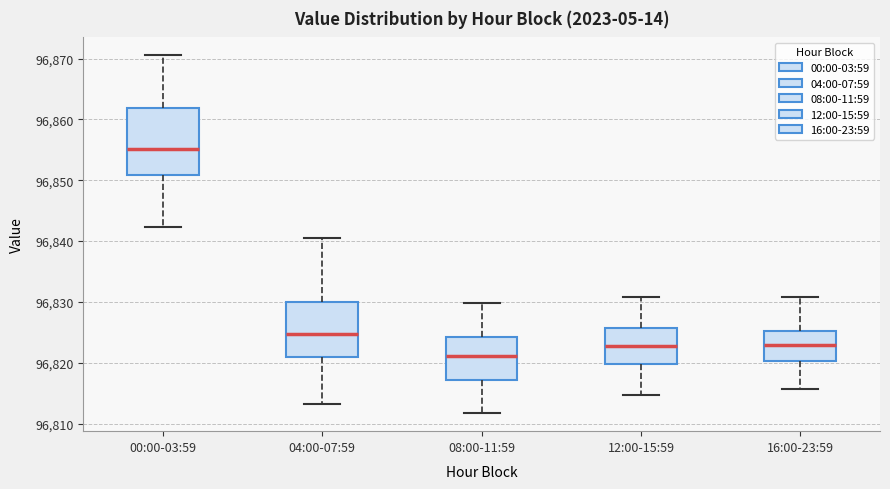

Which box has the lowest median line?

08:00-11:59